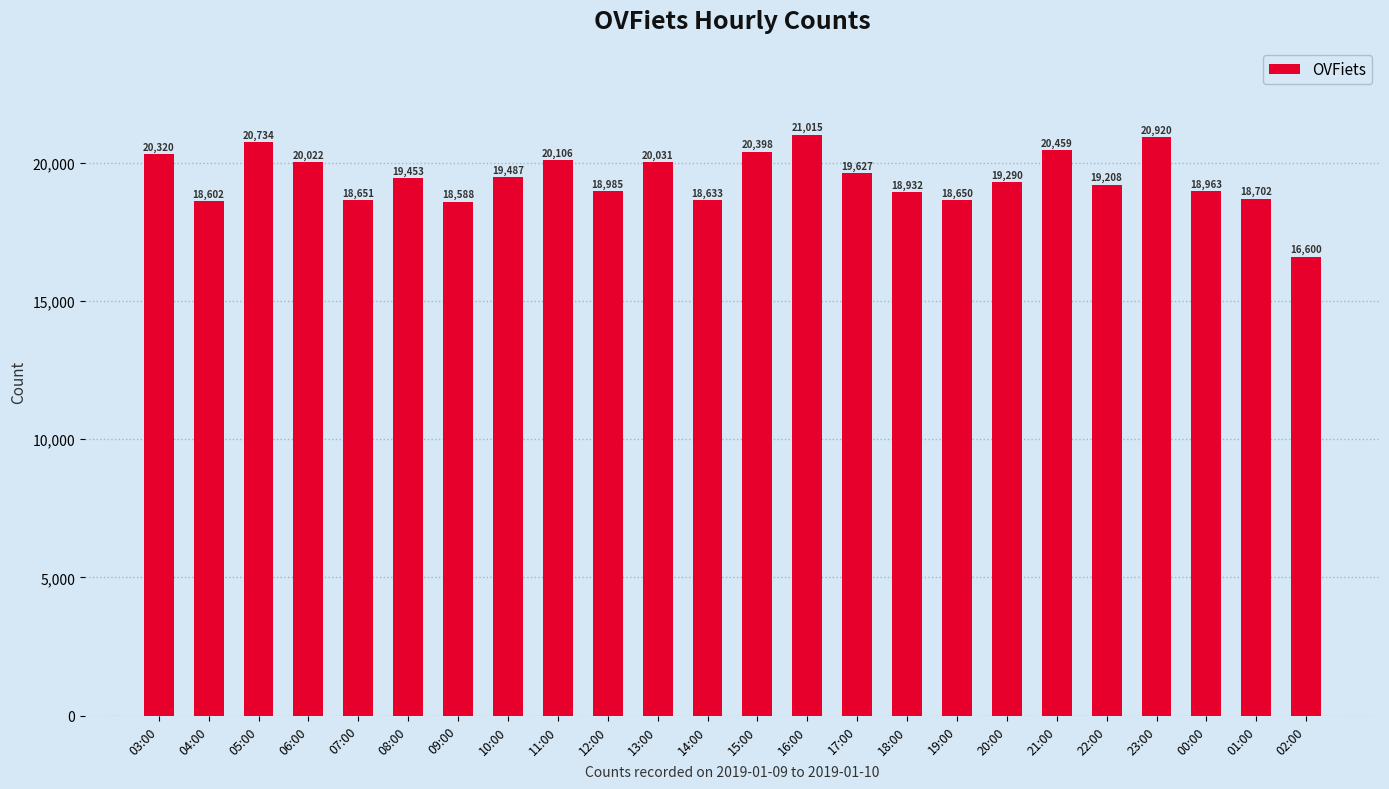

What is the ratio of the value at 17:00 to the value at 04:00?

1.1